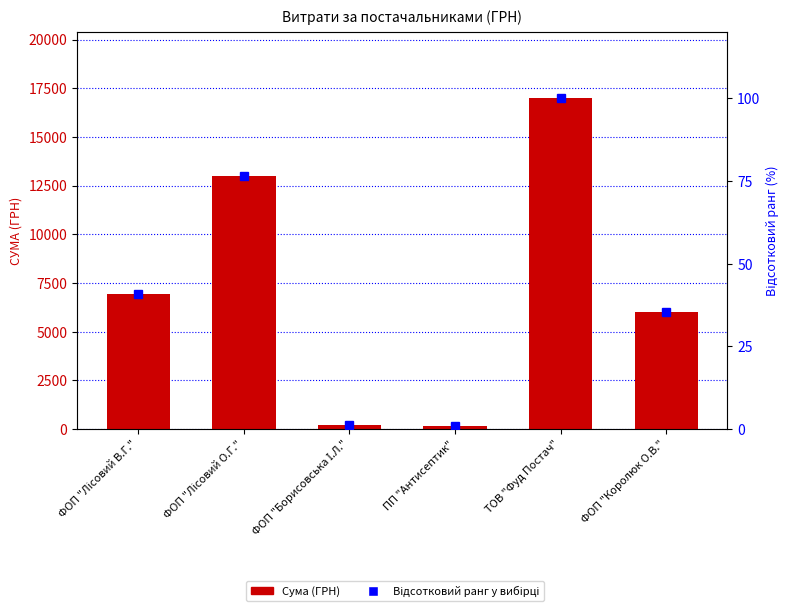

What is the difference between the maximum and minimum values in the Сума (ГРН) series?

16835.1